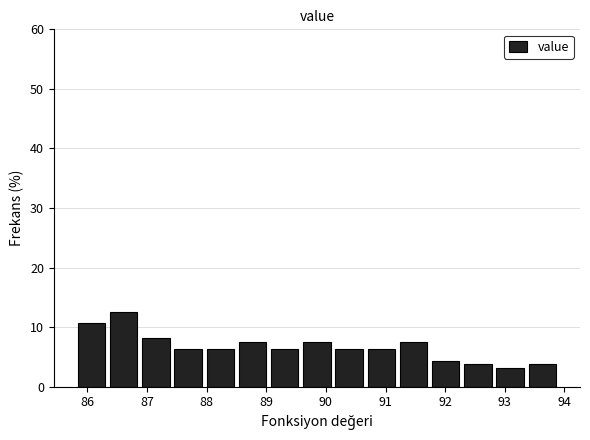

How tall is the bar that spans 85.80 to 86.34 on the x-axis? Neither the bar edges nor the heights are printed on the chart, so give them approximately, as read against the axes.

11